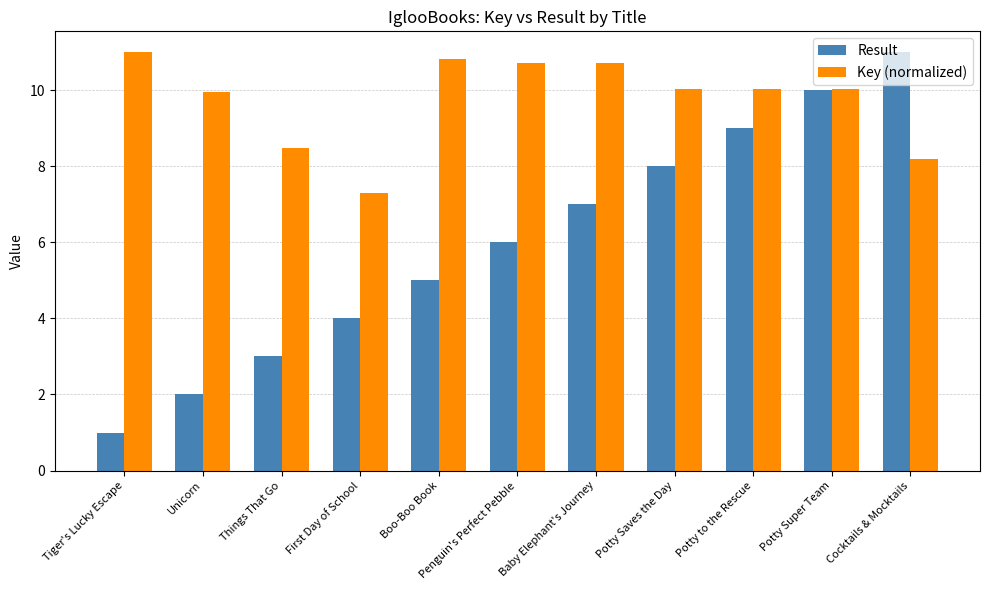

What are all the series names shown in the legend?

Result, Key (normalized)